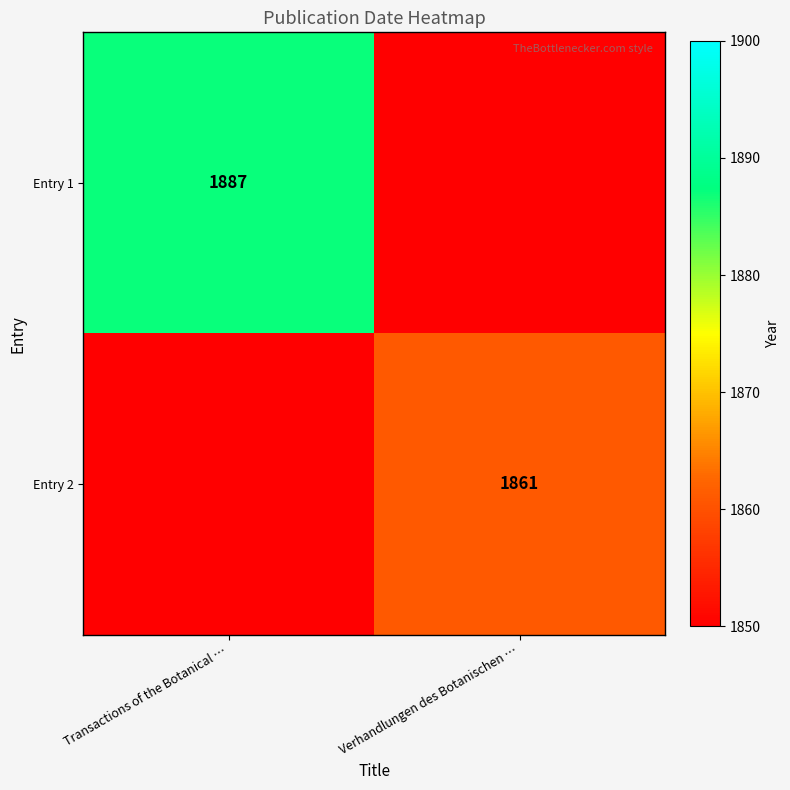

Is the value of Entry 2 at Verhandlungen des Botanischen … greater than the value of Entry 1 at Transactions of the Botanical …?

No